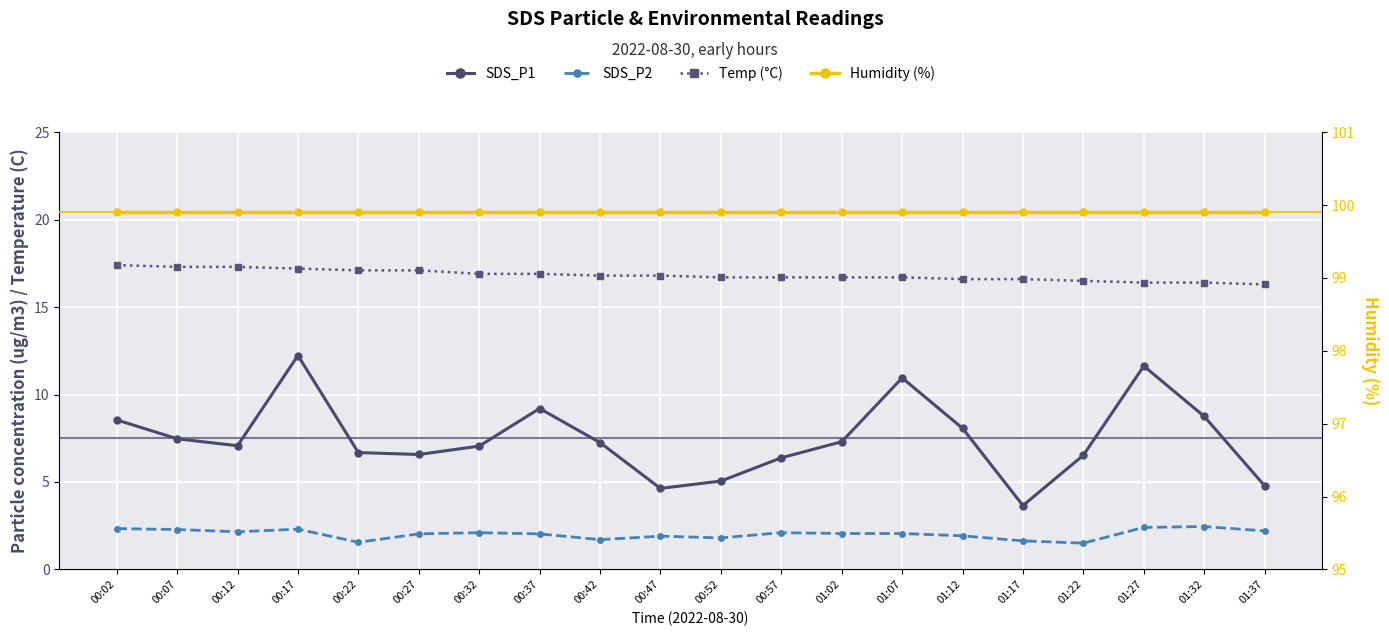

How many distinct data groups are displayed?

4